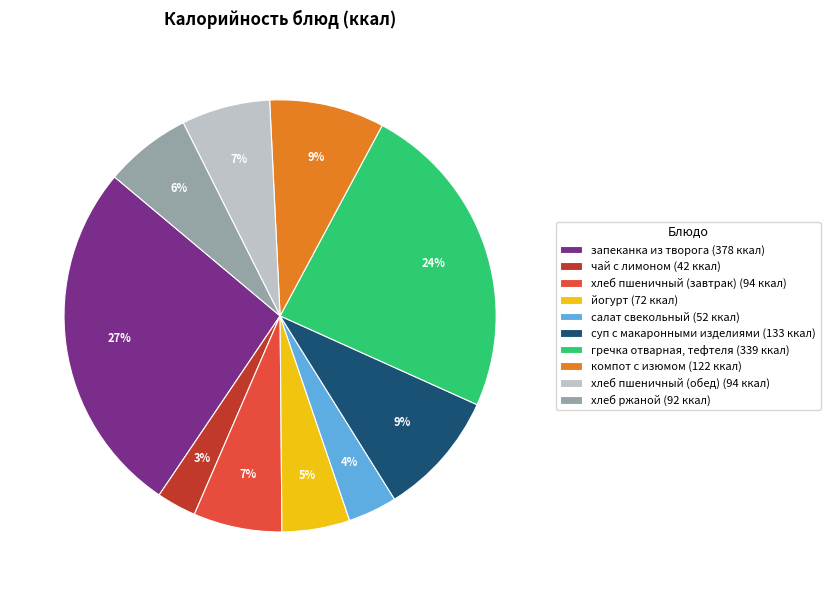

Do запеканка из творога (378 ккал) and хлеб пшеничный (обед) (94 ккал) together represent more than half of the pie?

No